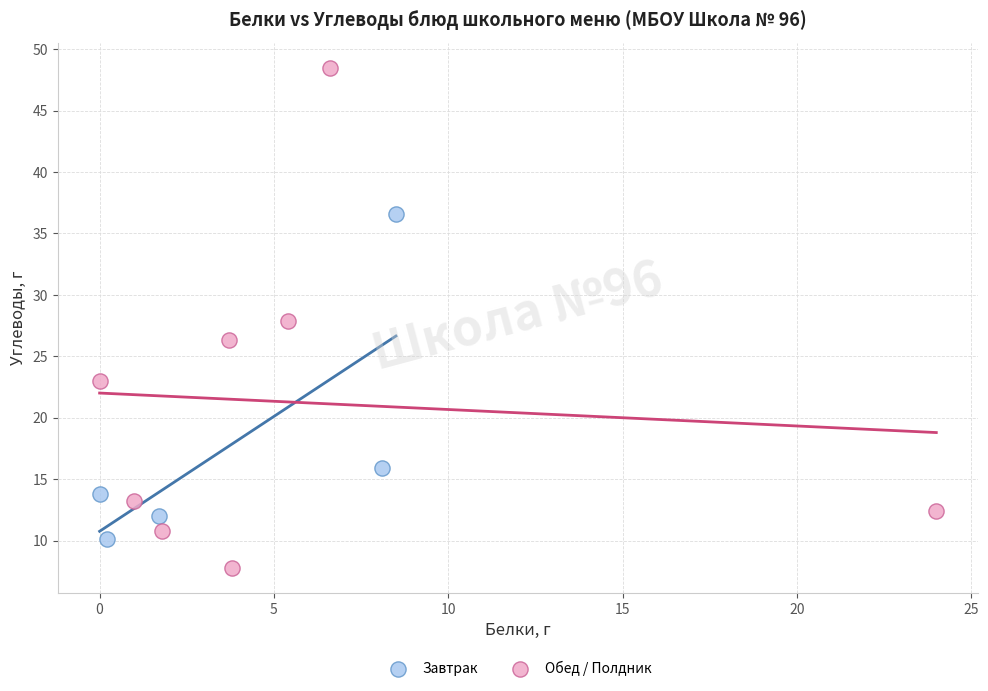

Which series contains the highest Y value?

Обед / Полдник